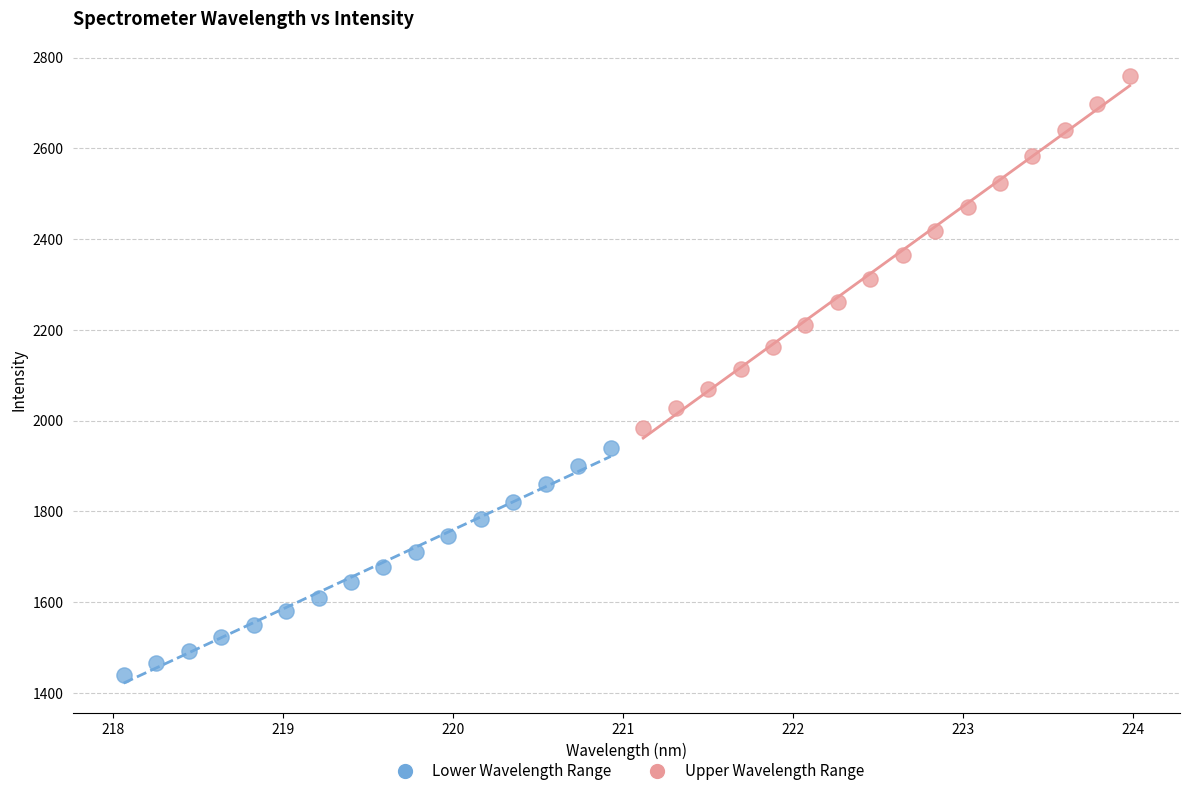

Which series reaches the maximum Y coordinate?

Upper Wavelength Range